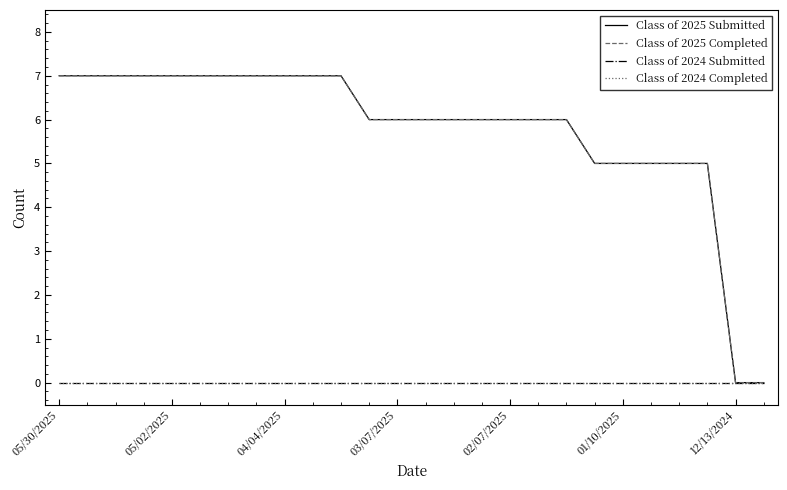

Does the chart have visible grid lines?

No